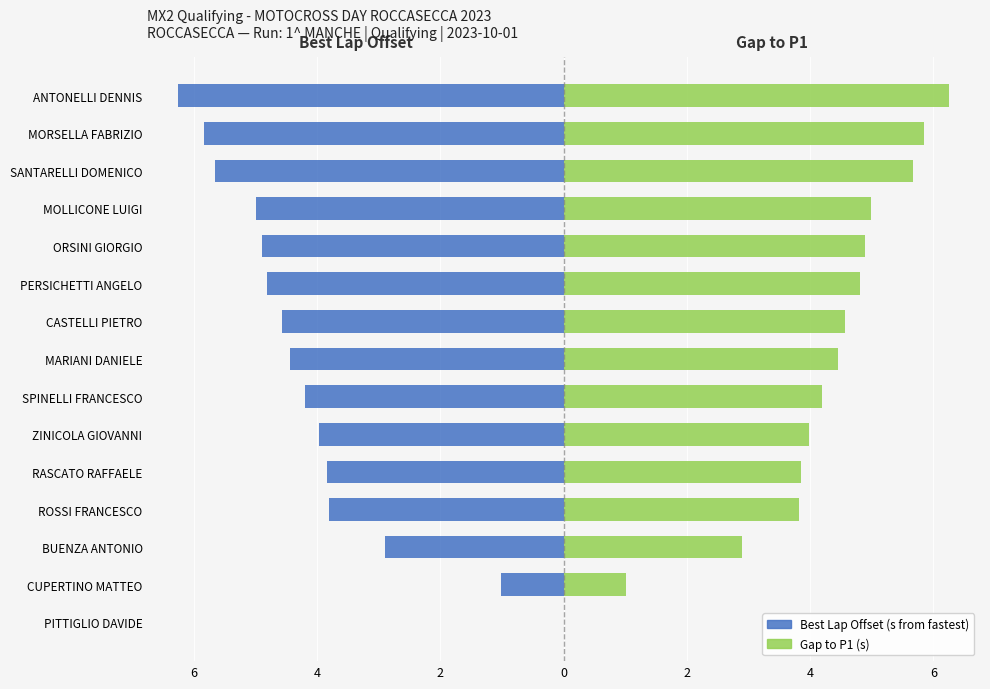

How many series are shown in this chart?

2